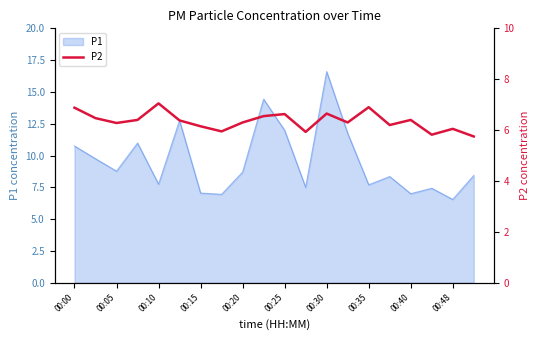

Where does the P1 series first go above 8?

00:00